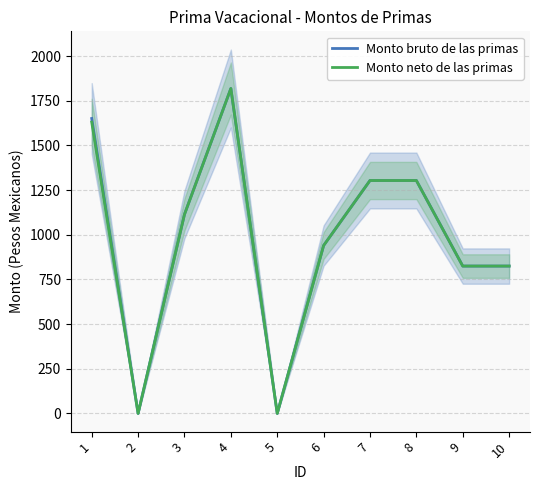

Is this an area chart (filled region under the line)?

No